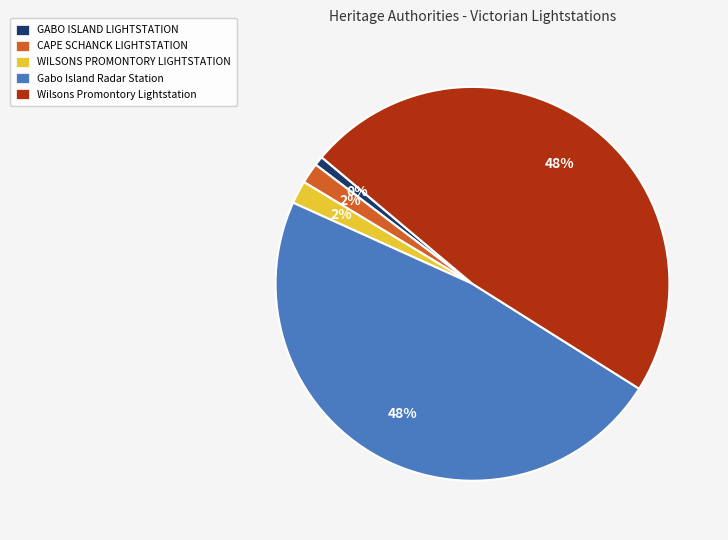

What is the smallest slice in the pie chart?

GABO ISLAND LIGHTSTATION